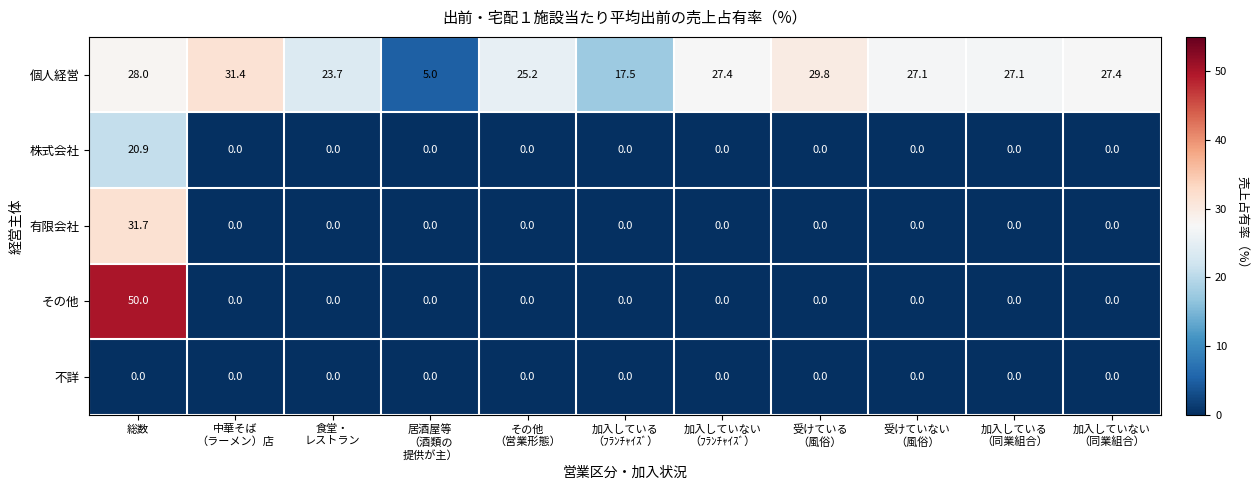

What is the sum of all 有限会社 values?

31.7